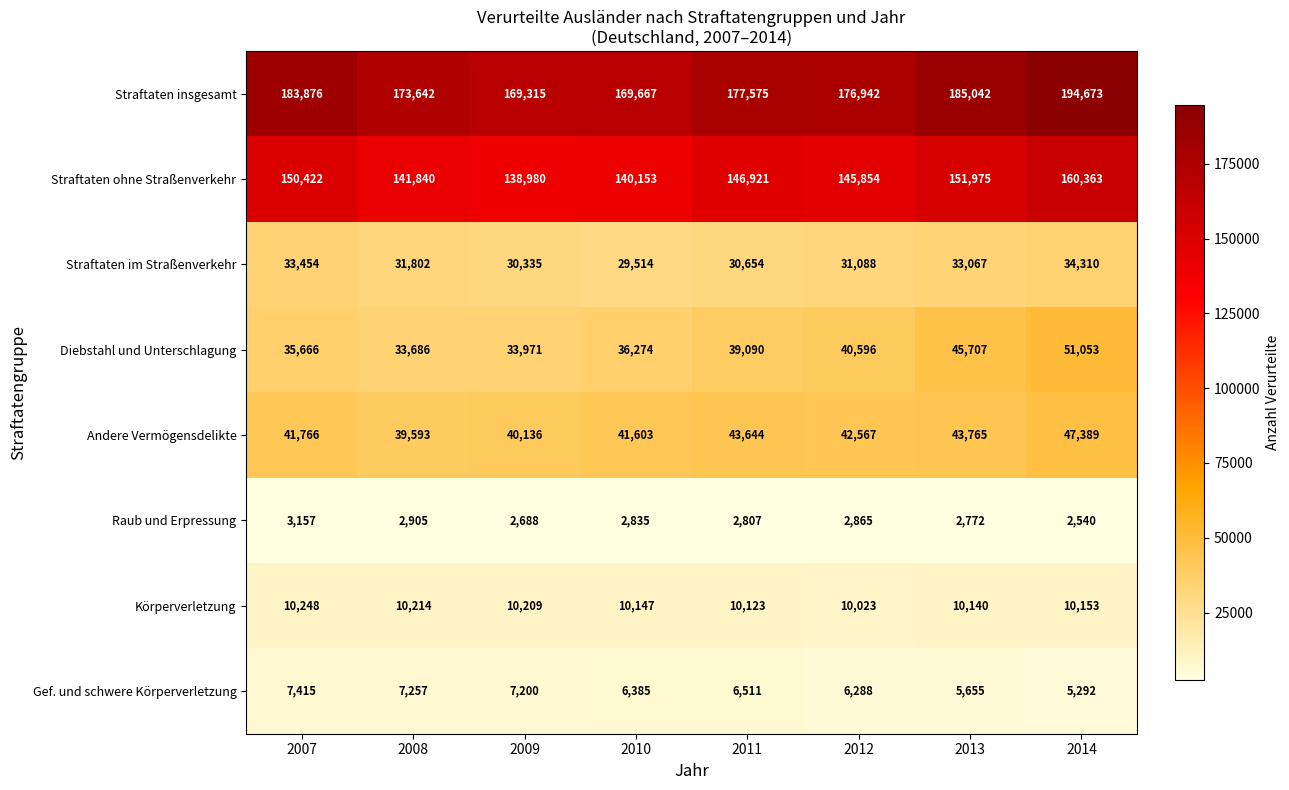

Which series has the largest range (max minus min)?

Straftaten insgesamt